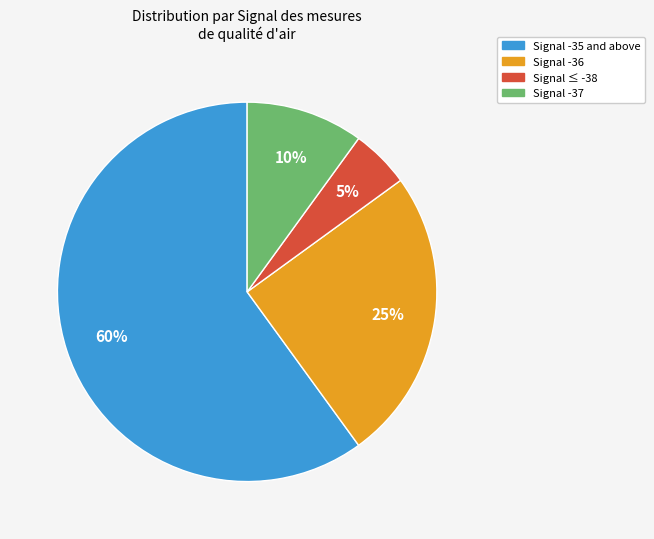

To the nearest percent, what is the average slice percentage?

25%